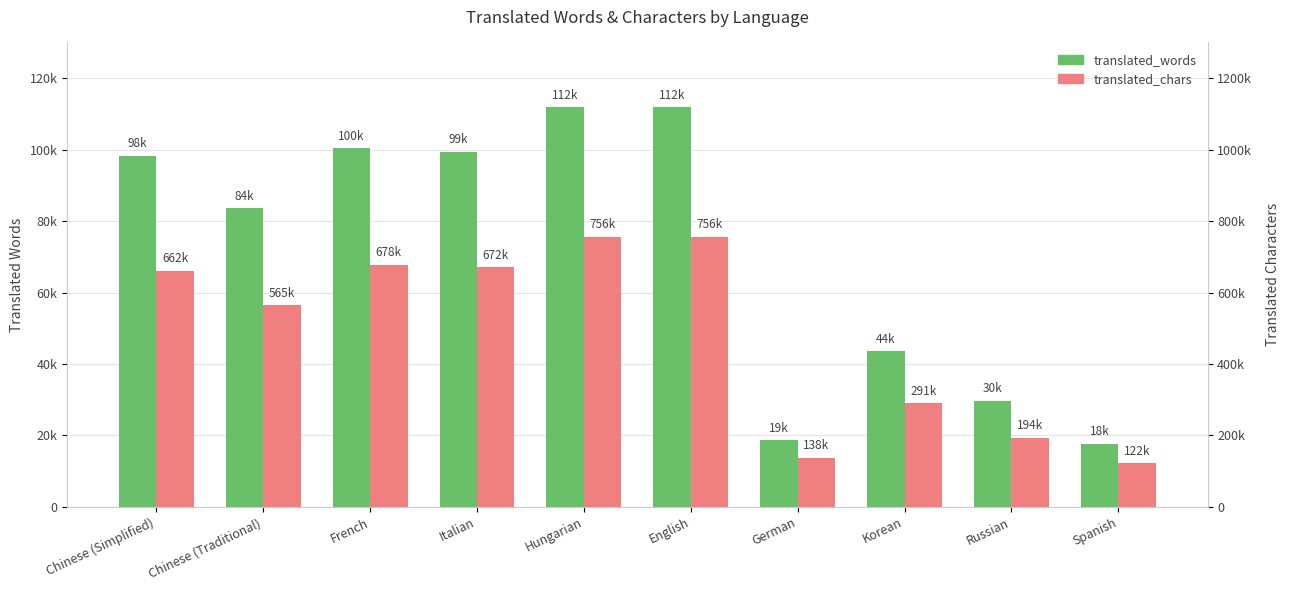

Rank the categories by translated_chars value from highest to lowest.

Hungarian, English, French, Italian, Chinese (Simplified), Chinese (Traditional), Korean, Russian, German, Spanish